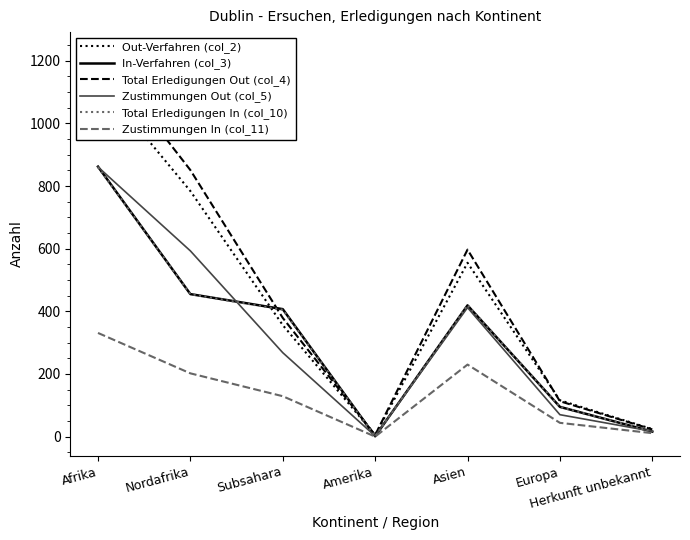

Between which two adjacent categories do Total Erledigungen In (col_10) and Total Erledigungen Out (col_4) first intersect?

Nordafrika and Subsahara